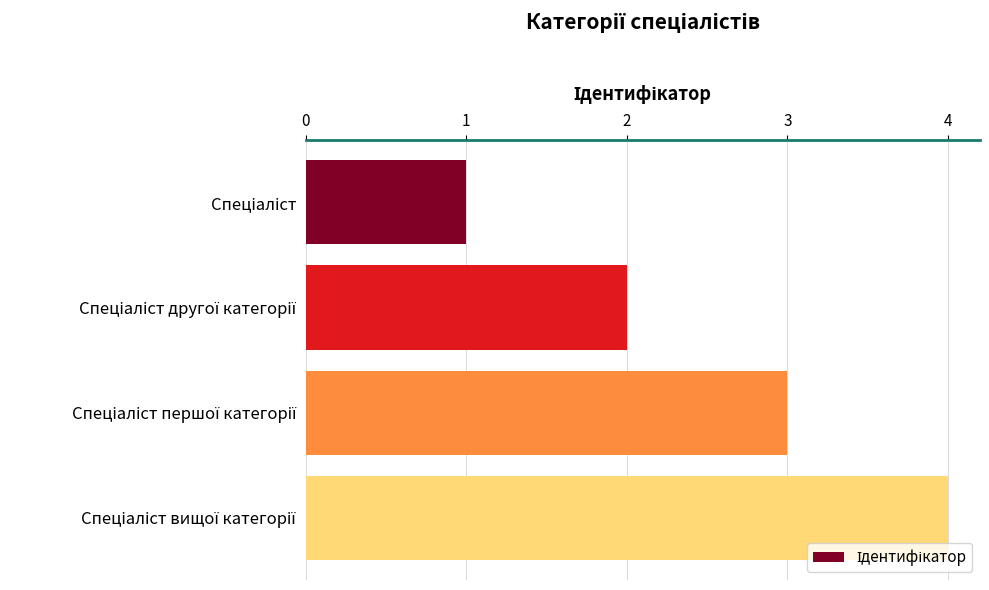

What is the maximum value shown in the chart?

4